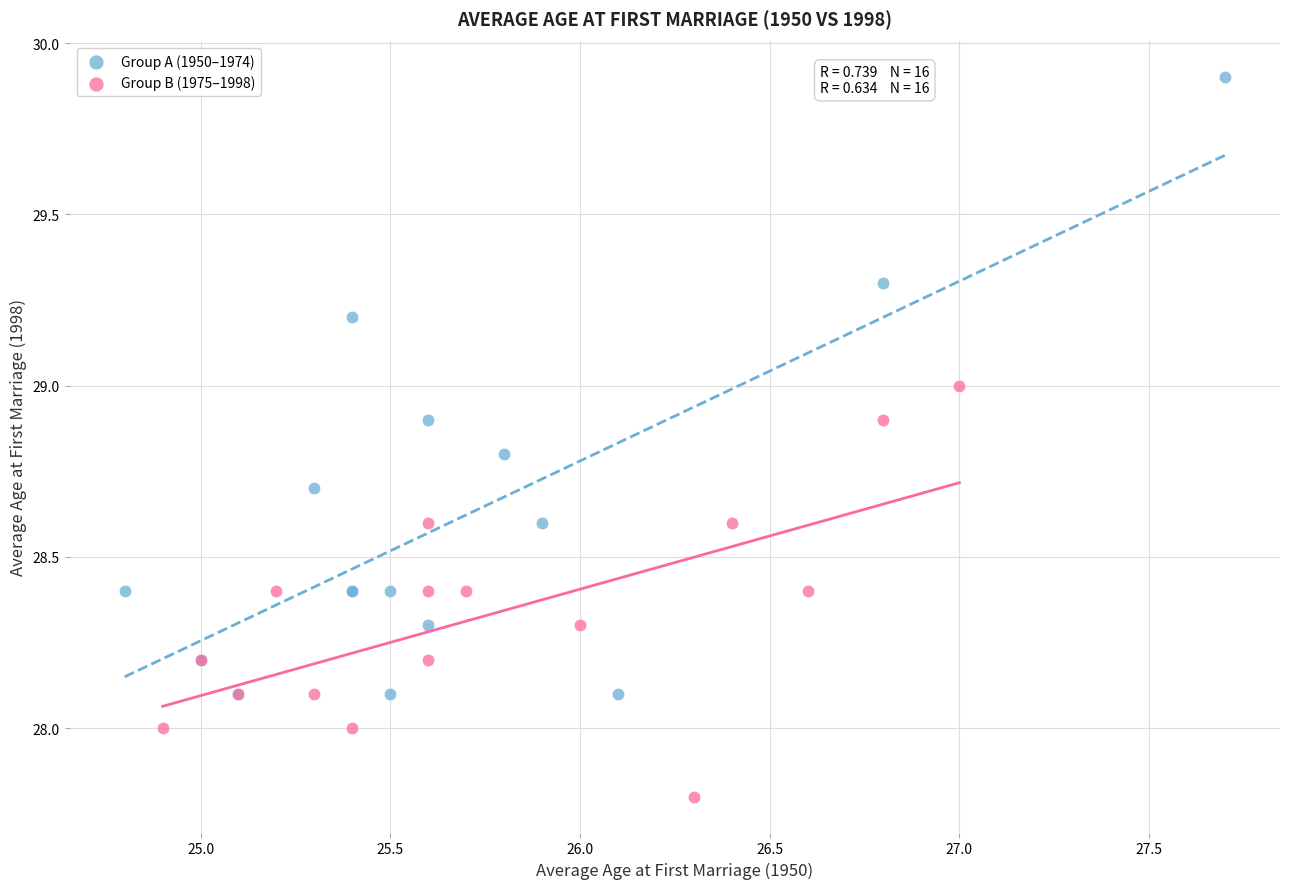

Which series reaches the maximum Y coordinate?

Group A (1950–1974)